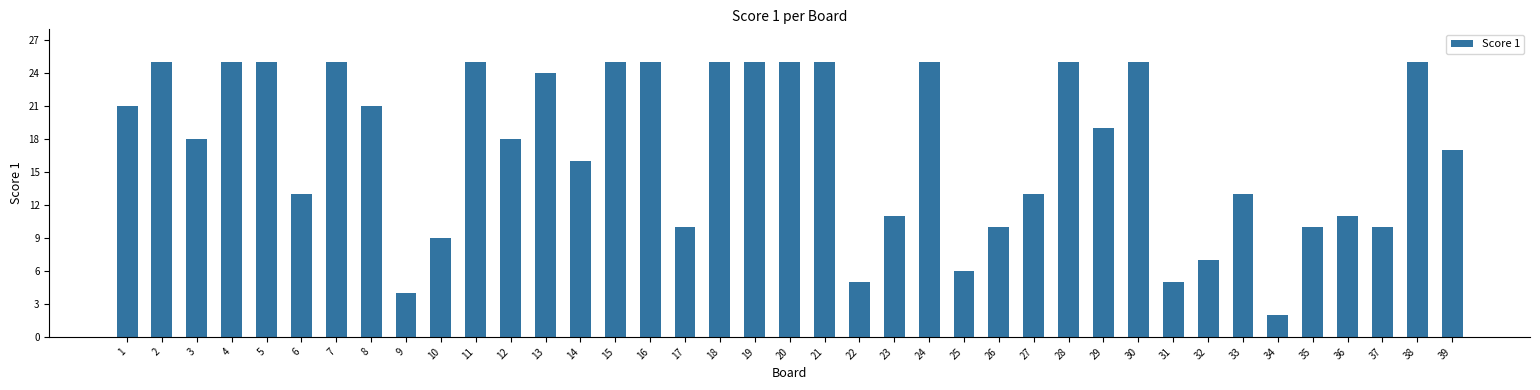

What is the change in value from 5 to 6?

-12